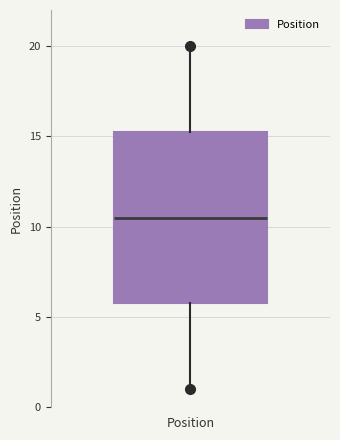

Read this box plot against the y-axis: the position of the median line, the range covered by the box, and the ends of both whiskers. The values are not printed on the chart, so give them approximately, as read against the axis.

median 10.5, box 6.0 to 15.5, whiskers 1.0 to 20.0